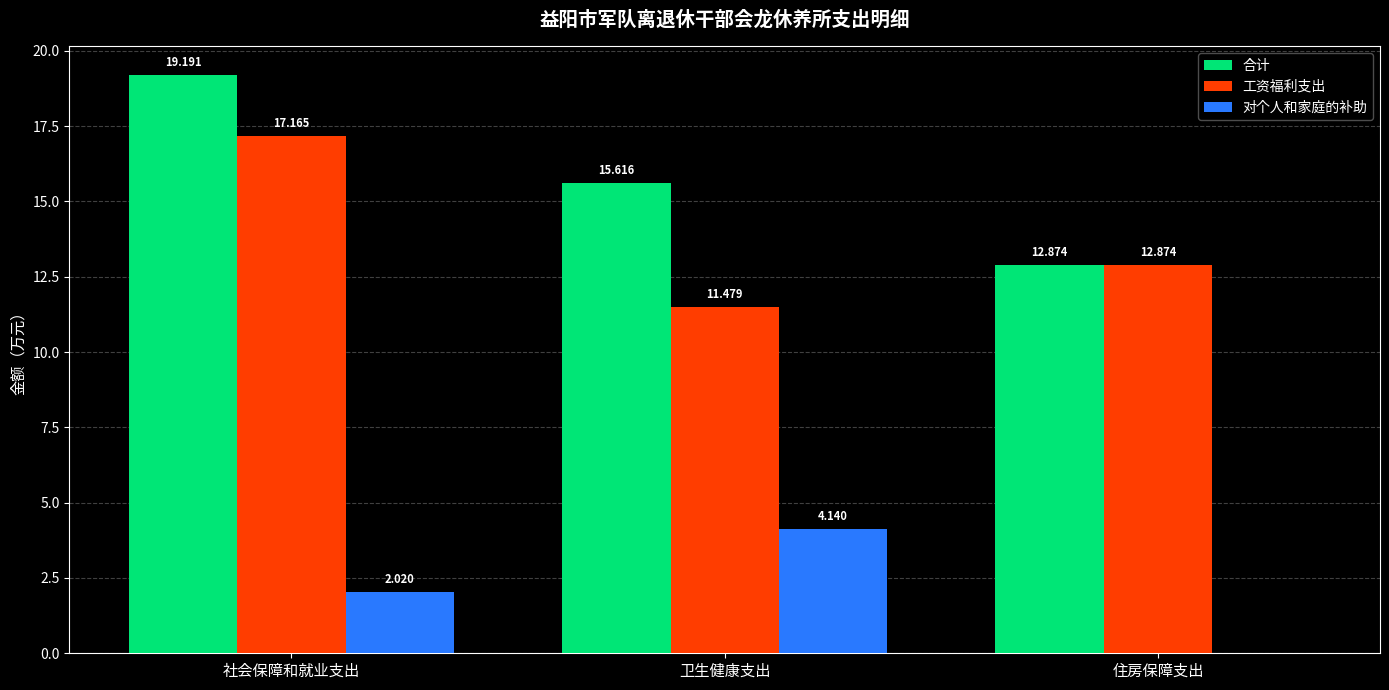

Which label corresponds to the largest value in the chart?

社会保障和就业支出